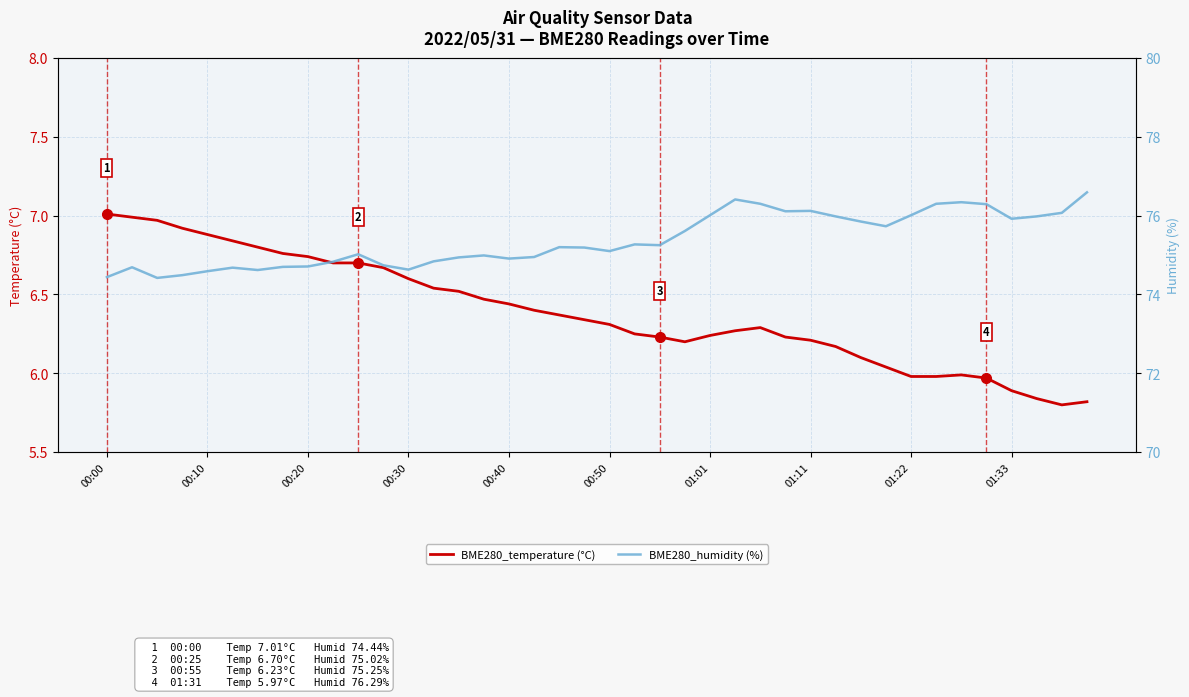

Which series has the largest total across all categories?

BME280_humidity (%)